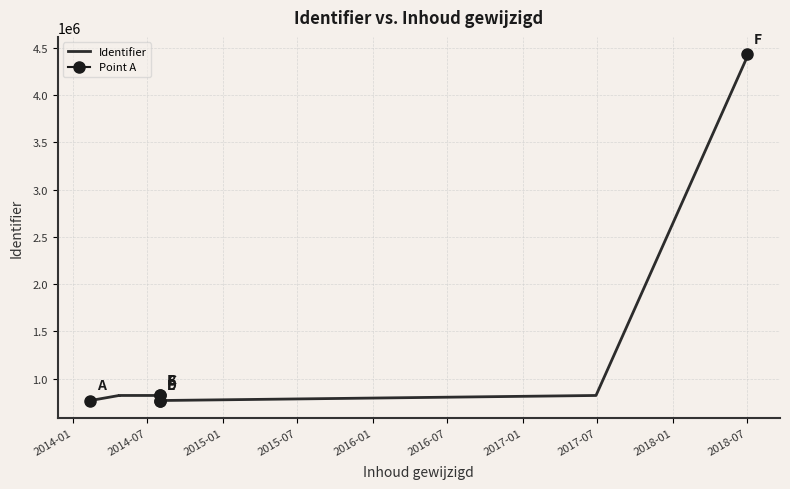

Is it true that the value at 2014-07 is 821720?

True